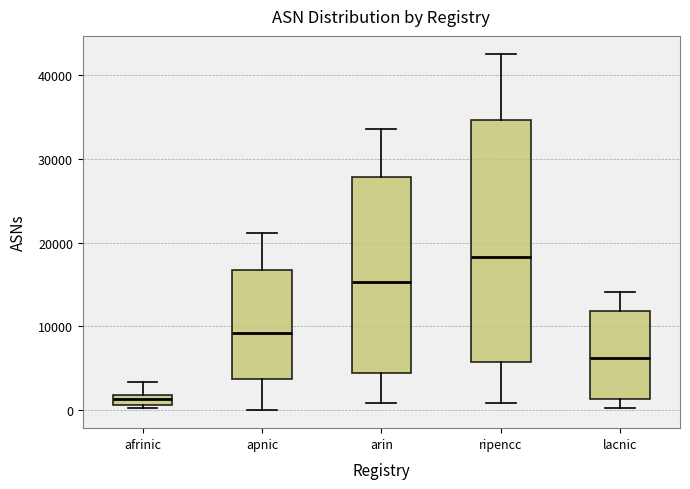

Which box has the highest median line?

ripencc